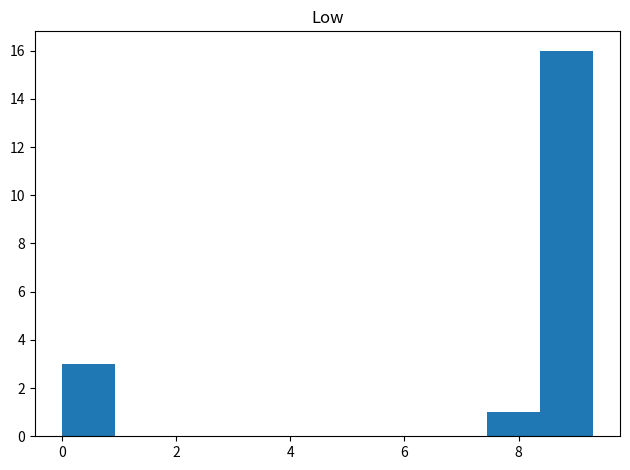

Reading left to right, list every bar in this chart as the range it spans on the x-axis followed by its height. Neither the bar edges nor the heights are printed on the chart, so give them approximately, as read against the axes.

0.0 to 1.0: 3
1.0 to 1.8: 0
1.8 to 2.8: 0
2.8 to 3.8: 0
3.8 to 4.6: 0
4.6 to 5.6: 0
5.6 to 6.6: 0
6.6 to 7.4: 0
7.4 to 8.4: 1
8.4 to 9.4: 16